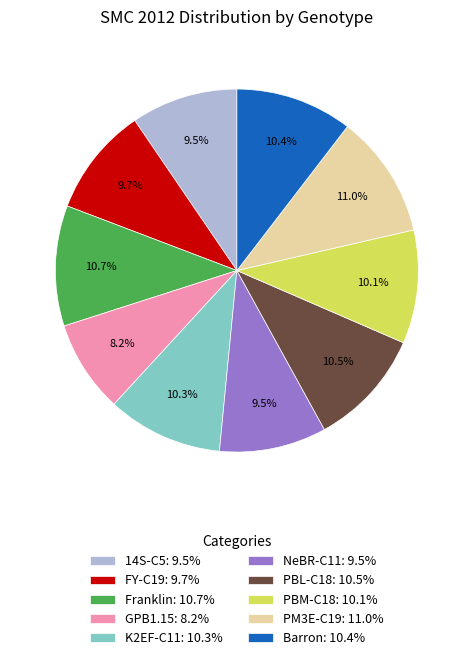

Which category has the smallest portion of the pie?

GPB1.15